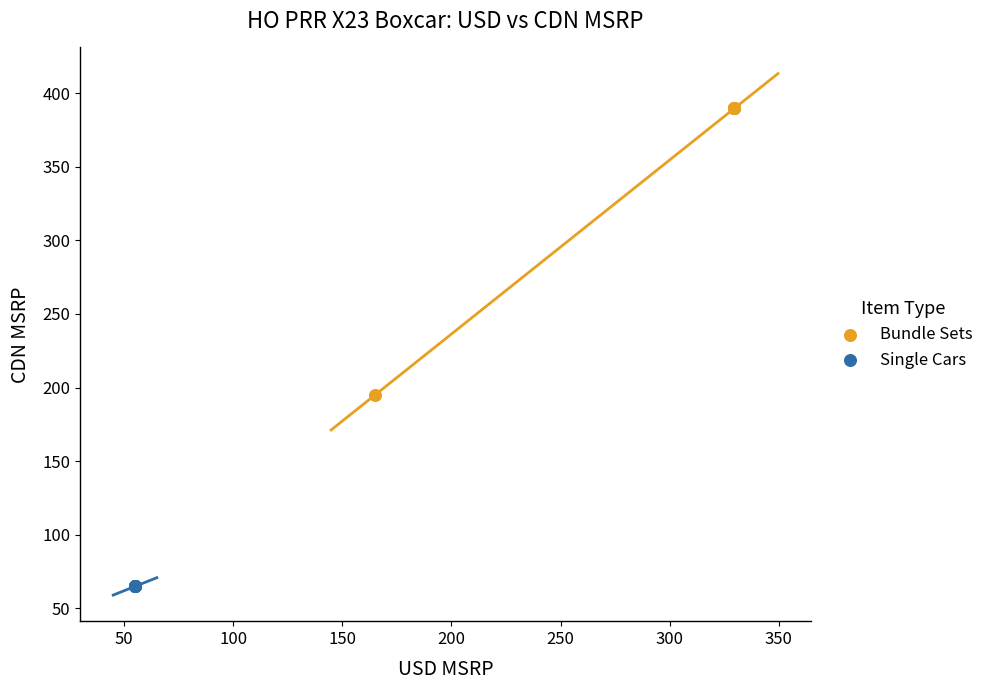

Which series reaches the maximum Y coordinate?

Bundle Sets